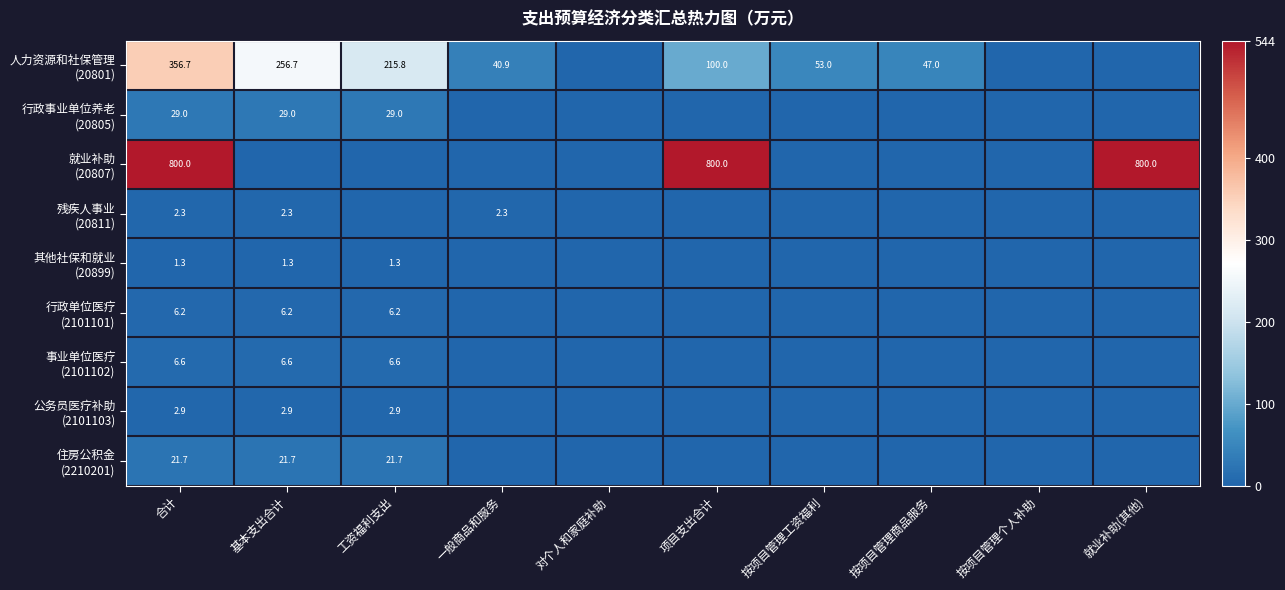

Rank the series by their maximum value, from lowest to highest.

其他社保和就业 (20899), 残疾人事业 (20811), 公务员医疗补助 (2101103), 行政单位医疗 (2101101), 事业单位医疗 (2101102), 住房公积金 (2210201), 行政事业单位养老 (20805), 人力资源和社保管理 (20801), 就业补助 (20807)